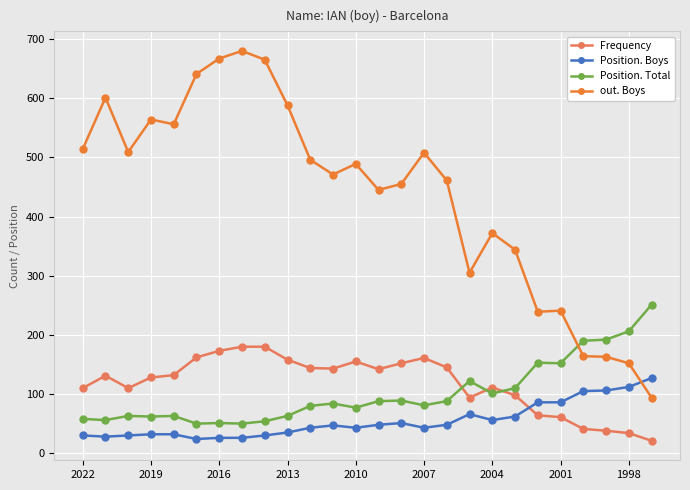

How many intersections are there between out. Boys and Position. Total?

1